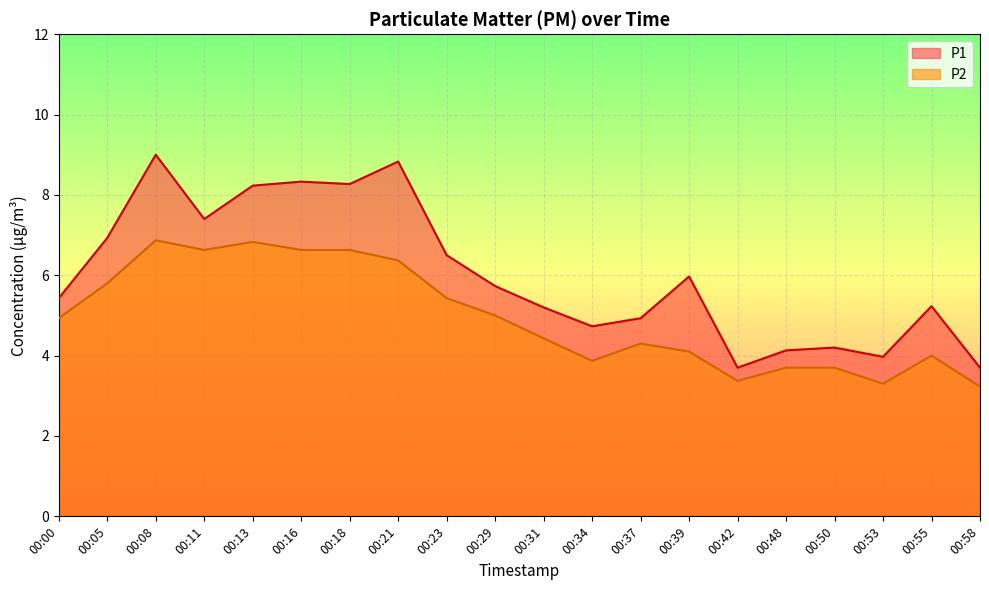

Is the value of P2 at 00:31 greater than the value of P1 at 00:55?

No